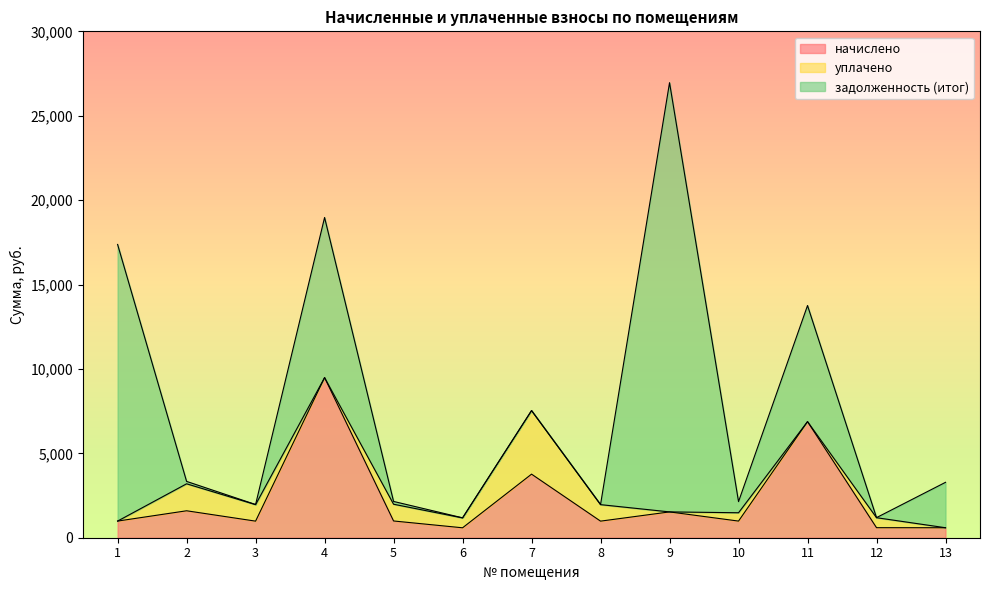

How many data points in начислено are above 985?

8